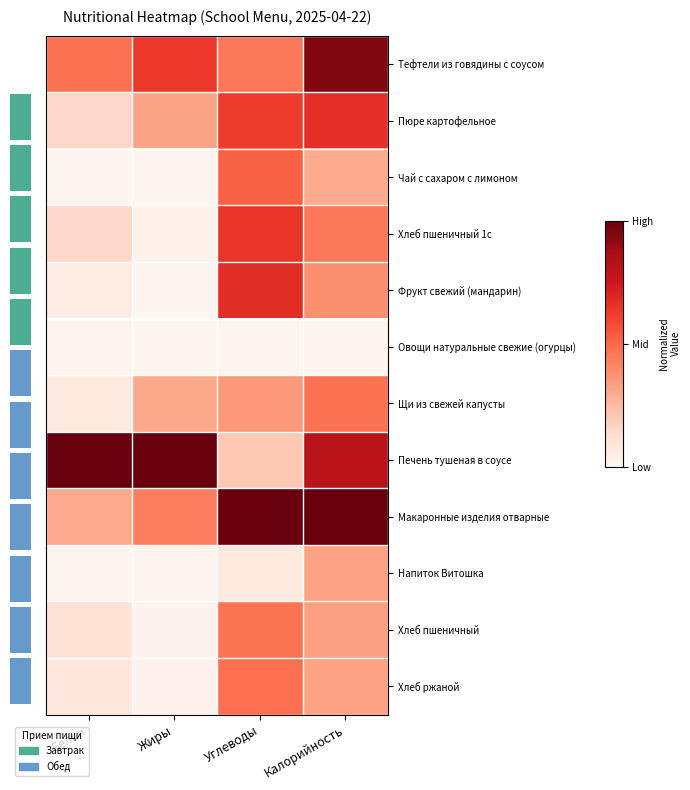

How many Пюре картофельное values are between 0 and 1?

4